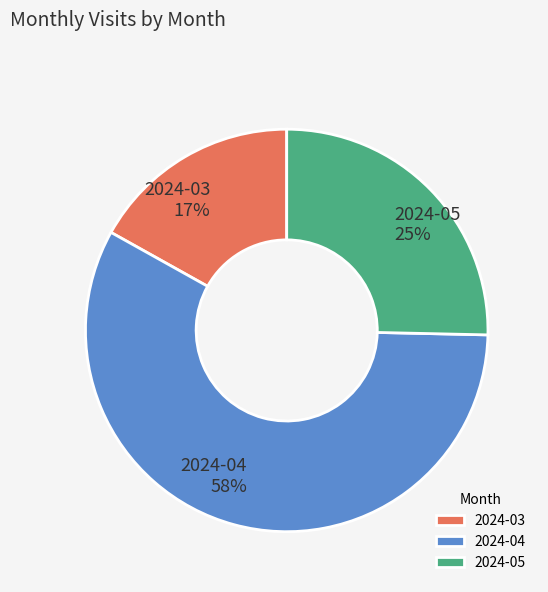

The 2024-03 slice represents 17% of the pie. True or false?

True